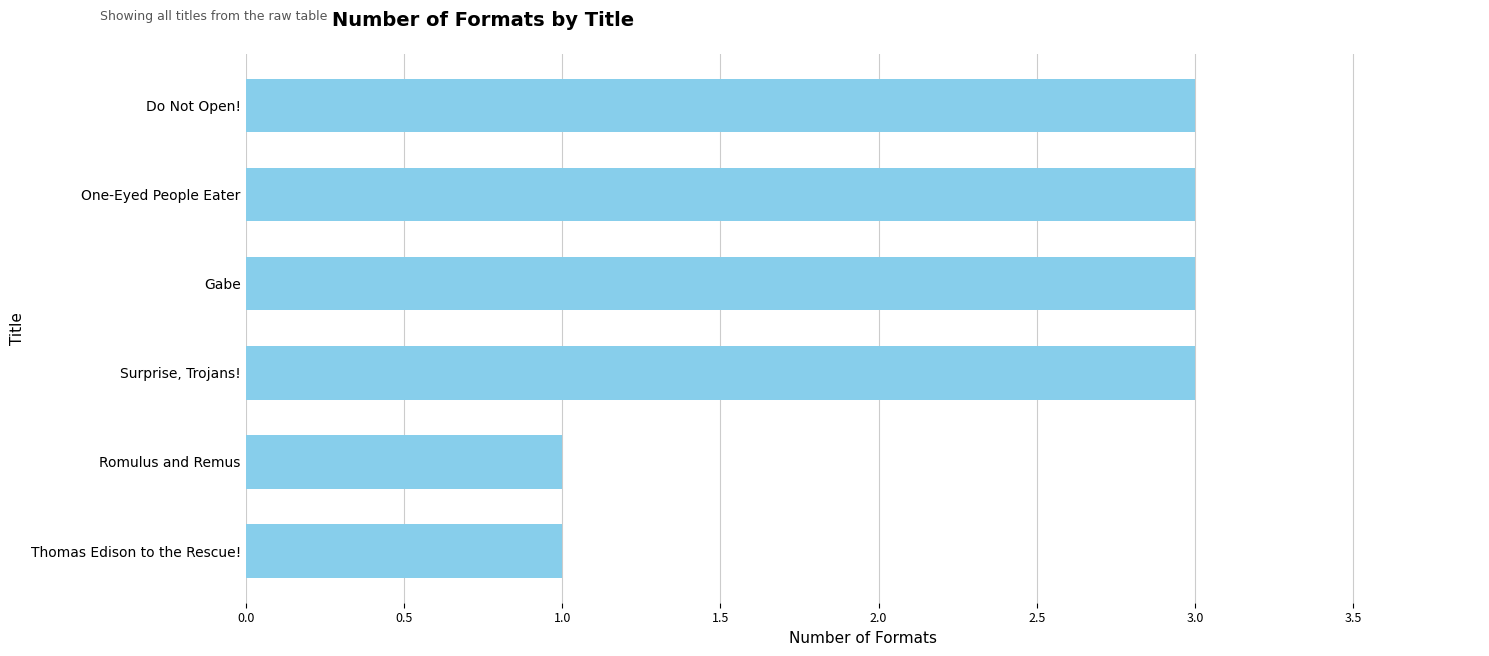

What is the sum of all values?

14